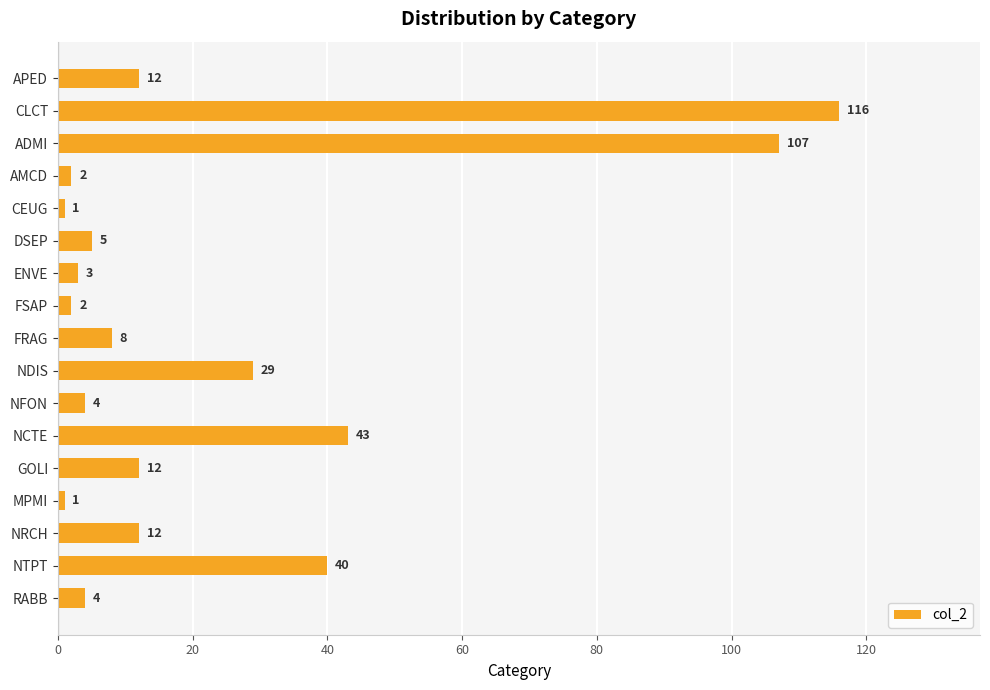

What is the sum of all values?

401